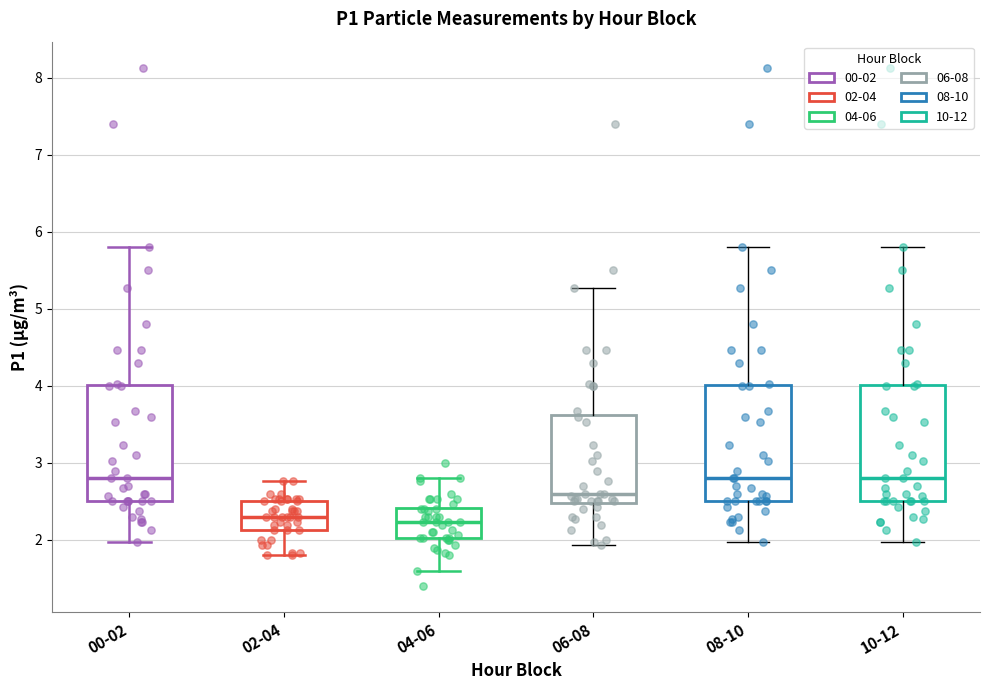

Reading left to right, transcribe this box plot: for each box, give where its median line is, the range the box spans, and where its two whiskers end, as read against the y-axis. The values are not printed on the chart, so give them approximately, as read against the axis.

00-02: median 2.8, box 2.5 to 4.0, whiskers 2.0 to 5.8
02-04: median 2.3, box 2.1 to 2.5, whiskers 1.8 to 2.8
04-06: median 2.2, box 2.0 to 2.4, whiskers 1.6 to 2.8
06-08: median 2.6, box 2.5 to 3.6, whiskers 1.9 to 5.3
08-10: median 2.8, box 2.5 to 4.0, whiskers 2.0 to 5.8
10-12: median 2.8, box 2.5 to 4.0, whiskers 2.0 to 5.8